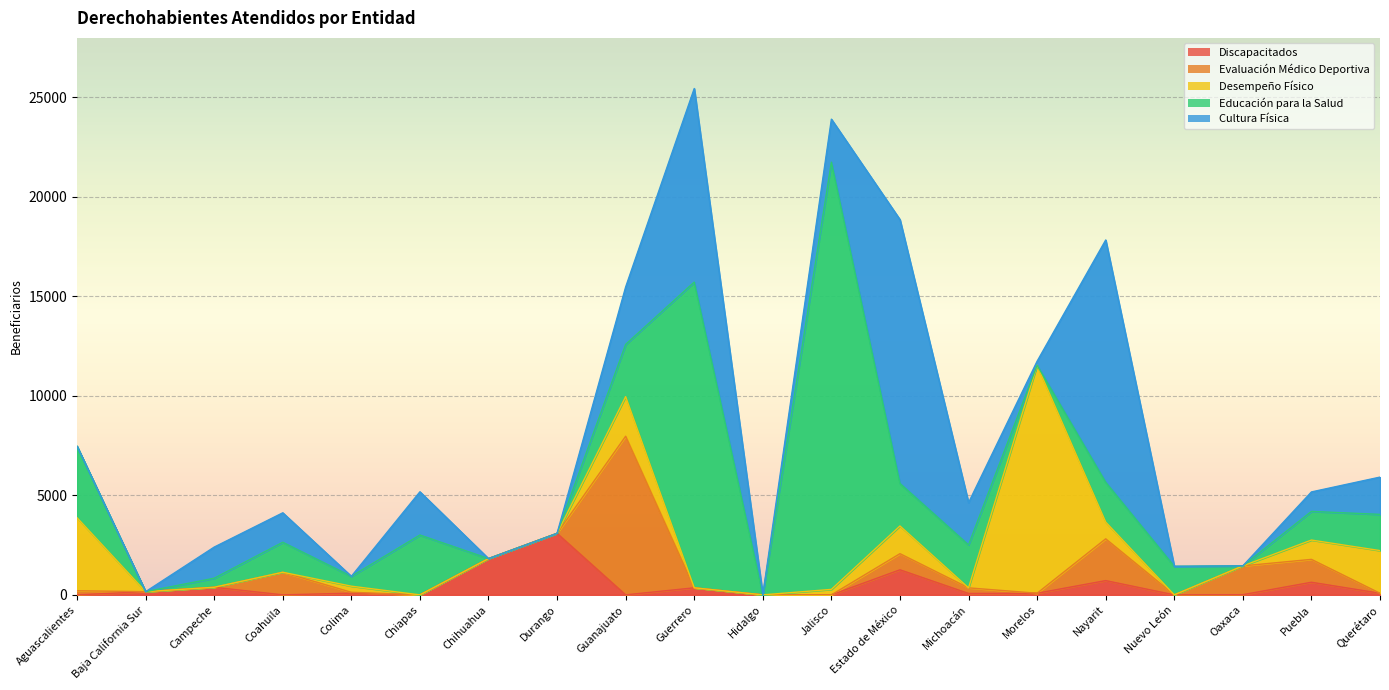

What is the difference between the maximum and minimum values in the Educación para la Salud series?

21463